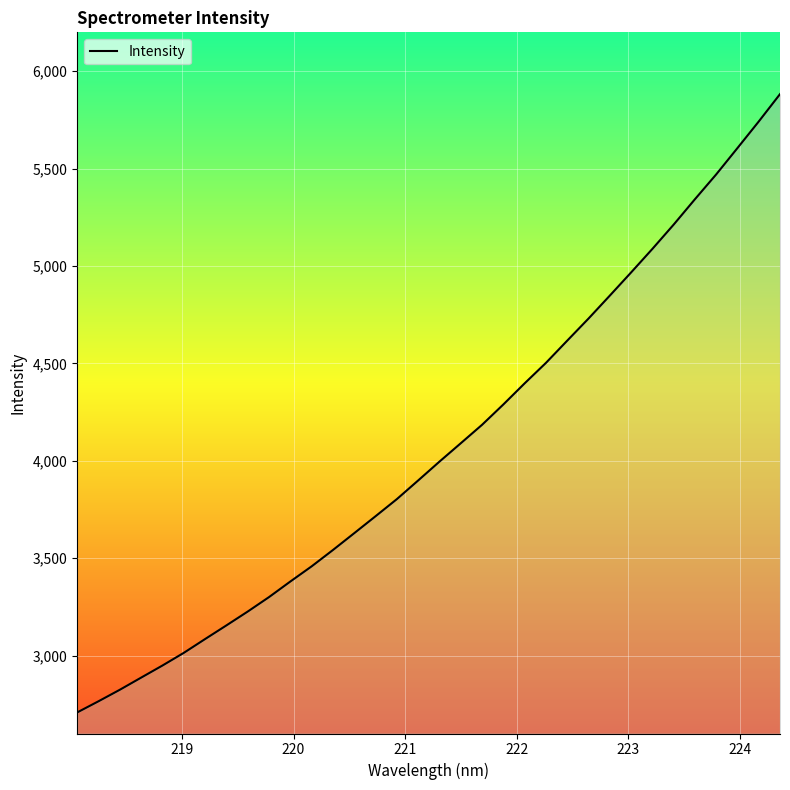

What is the difference between the maximum and minimum values?

3174.6